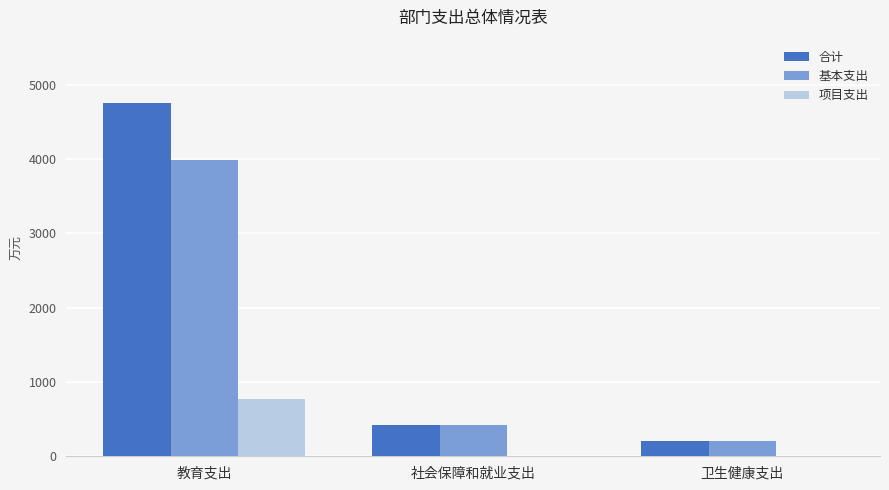

At which category is the sum across all series the highest?

教育支出